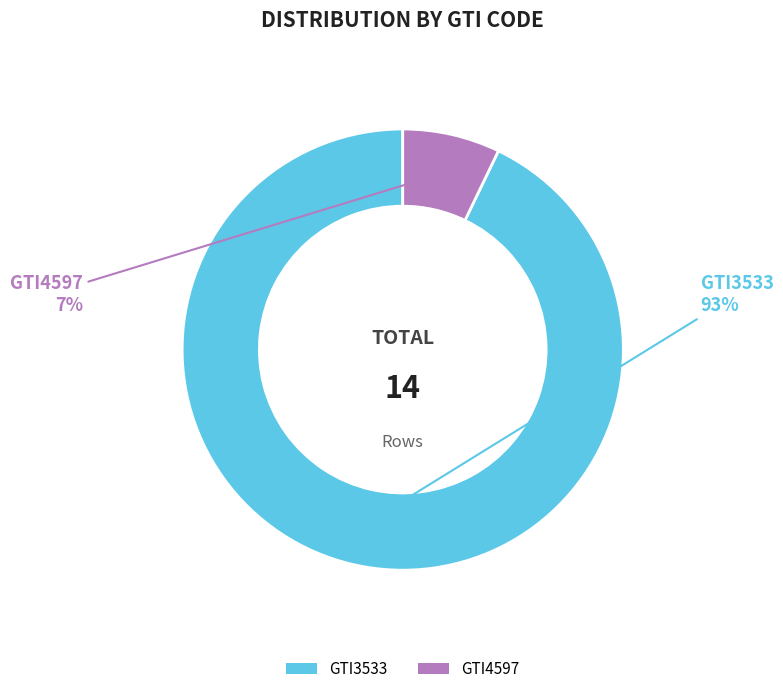

Which slice is the largest?

GTI3533